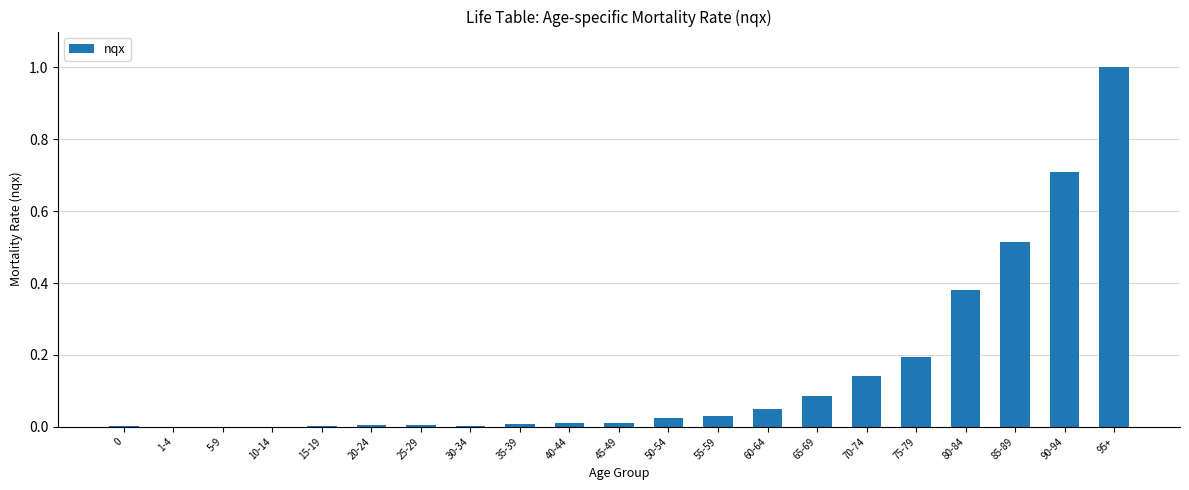

What is the maximum value shown in the chart?

1.0